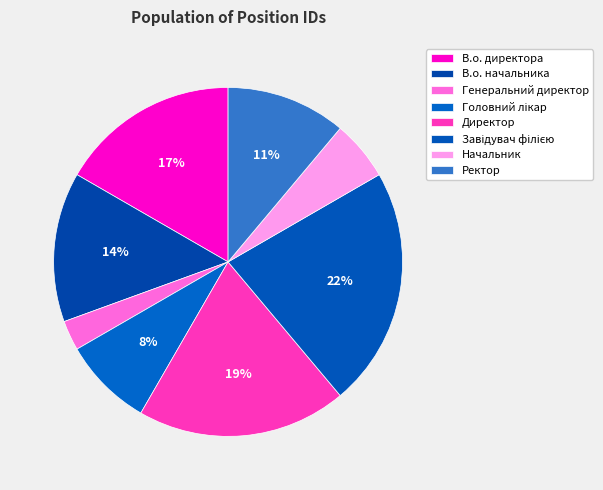

What is the ratio of the value at Начальник to the value at В.о. начальника?

0.4